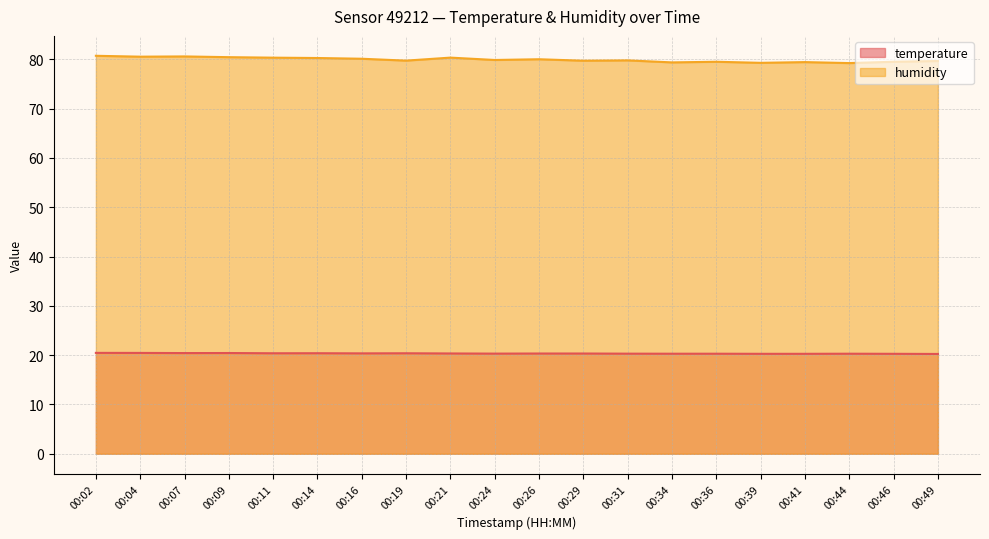

Which series has the largest total across all categories?

humidity